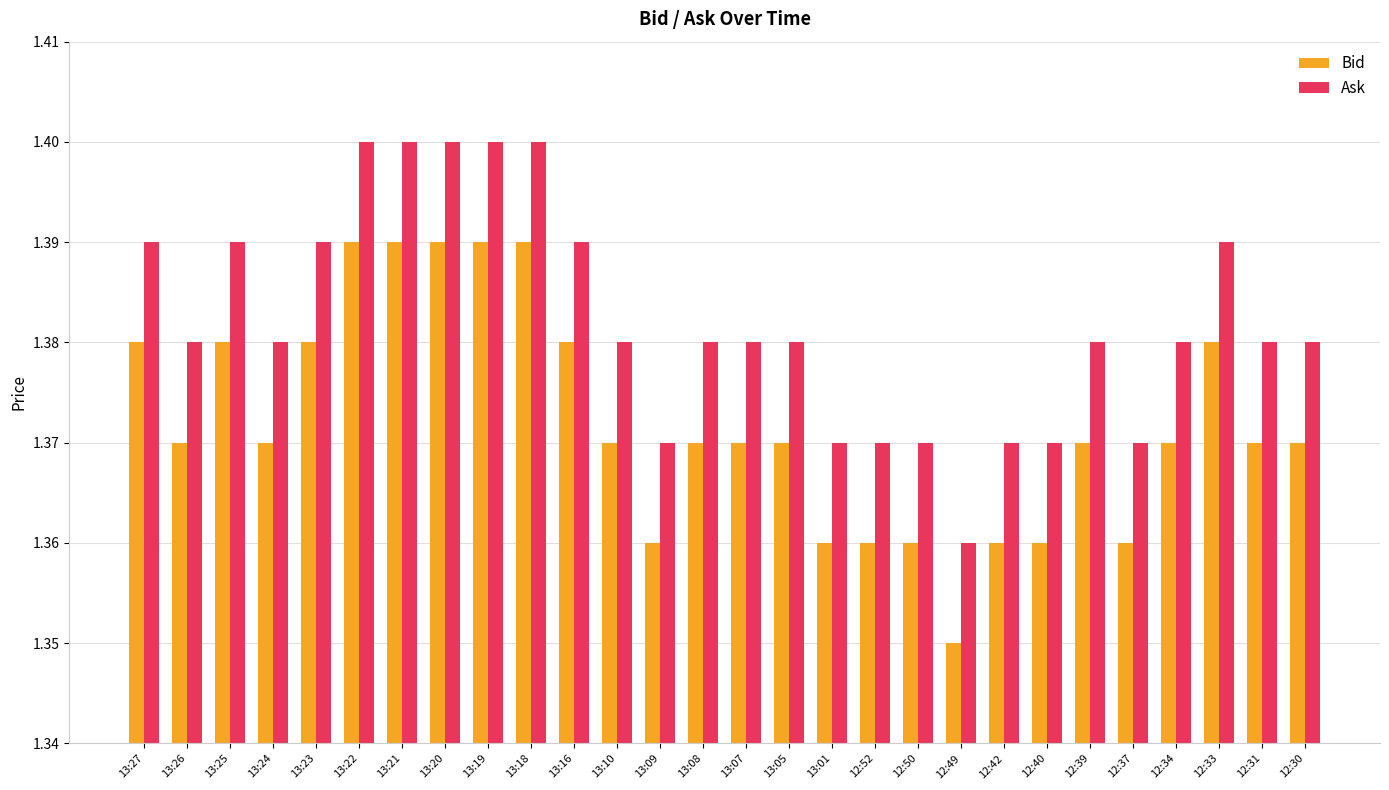

Rank the series by their average value, from lowest to highest.

Bid, Ask